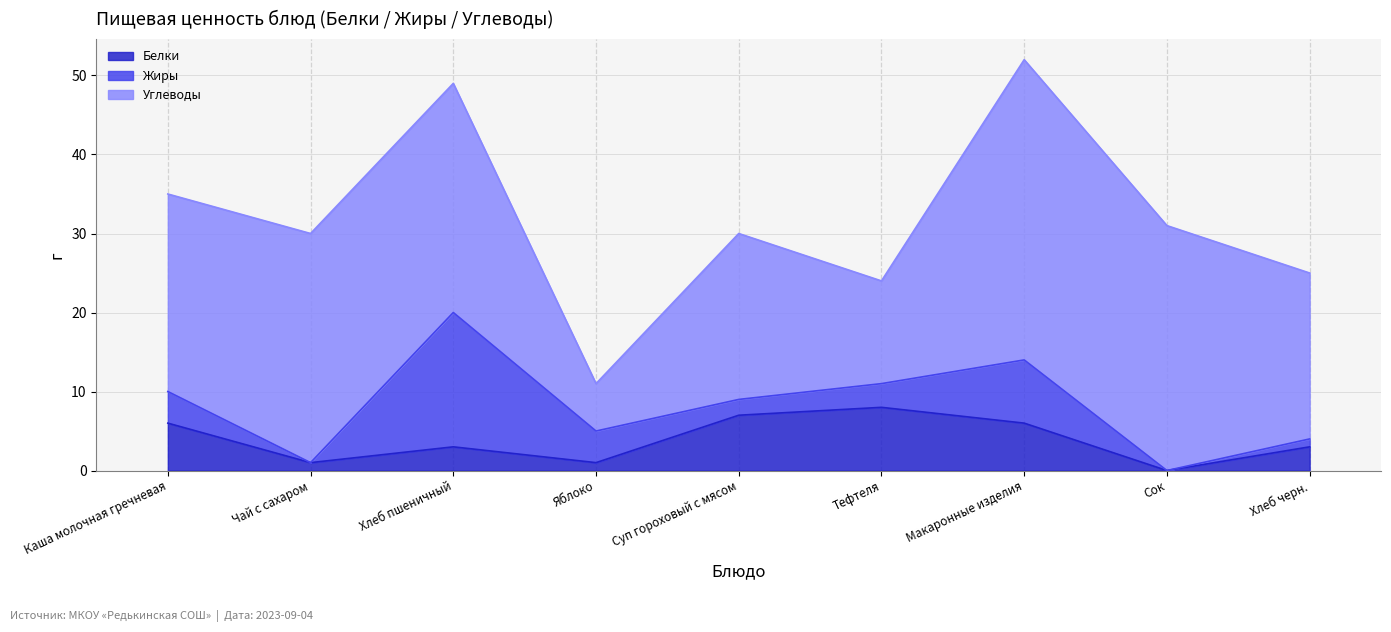

Reading left to right, list all the values displayed in this chart.

Белки: 6	1	3	1	7	8	6	0	3
Жиры: 4	0	17	4	2	3	8	0	1
Углеводы: 25	29	29	6	21	13	38	31	21